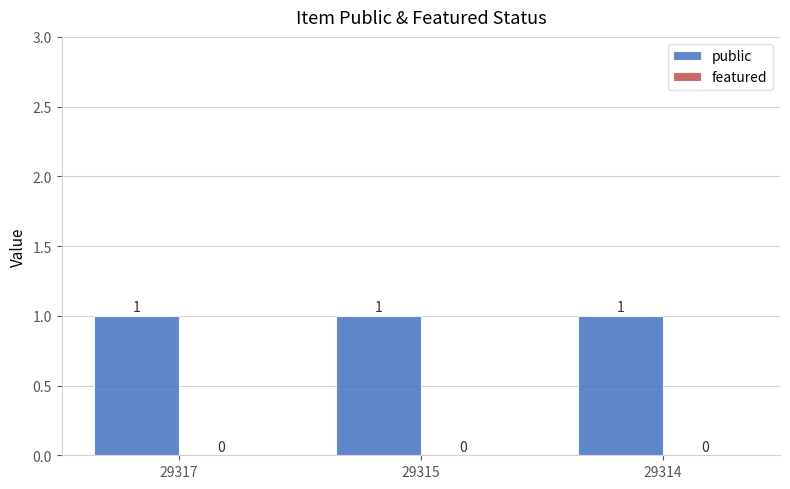

What is the value of the public bar at the 2nd from the left?

1